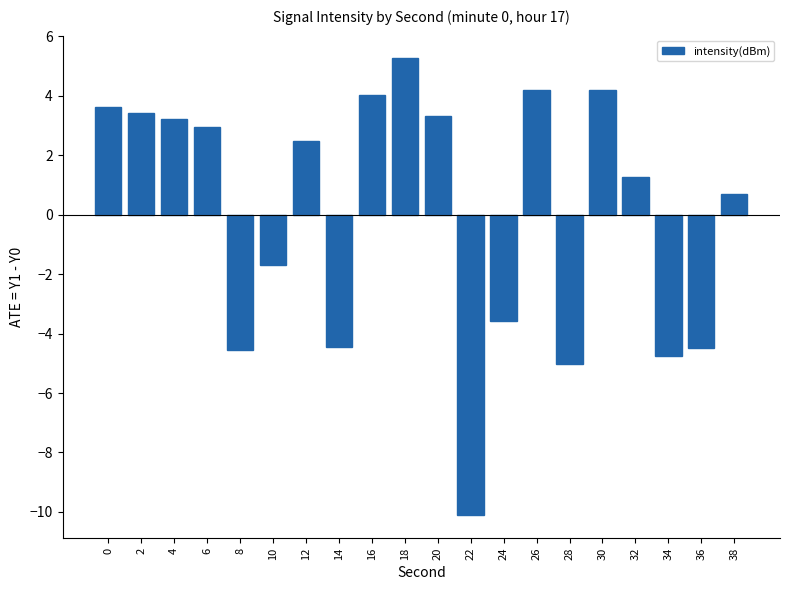

What is the maximum value shown in the chart?

5.3